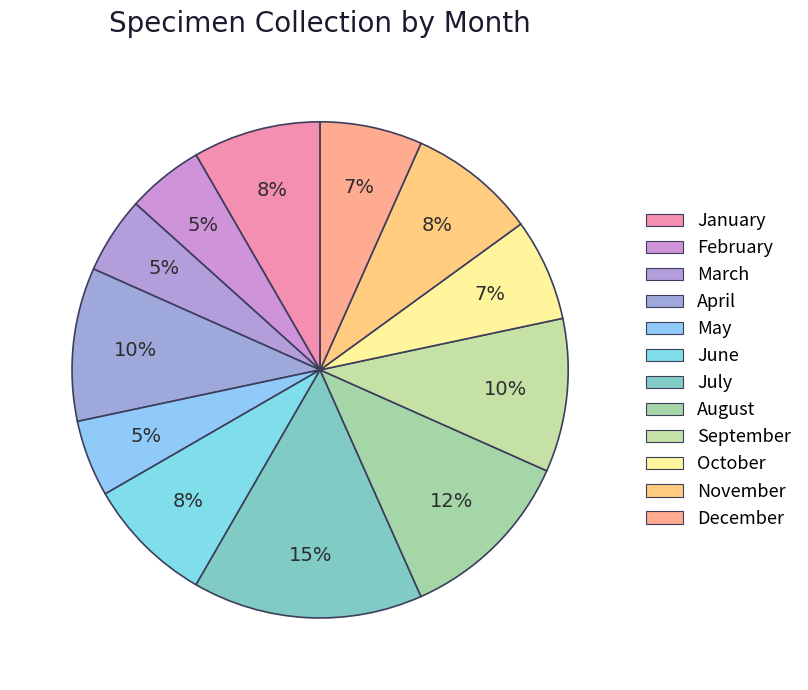

How many slices are in this pie chart?

12